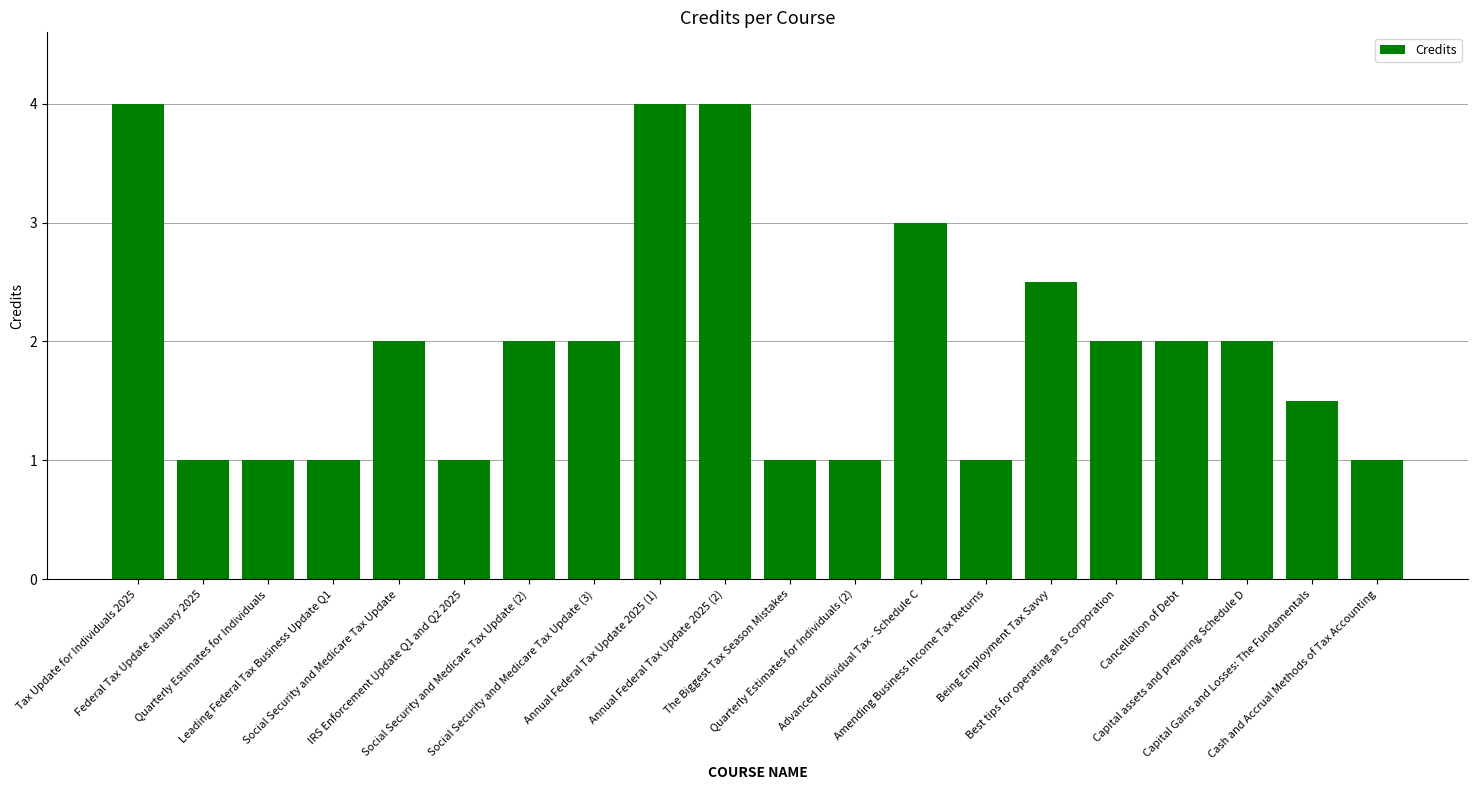

What is the difference between the maximum and minimum values?

3.0